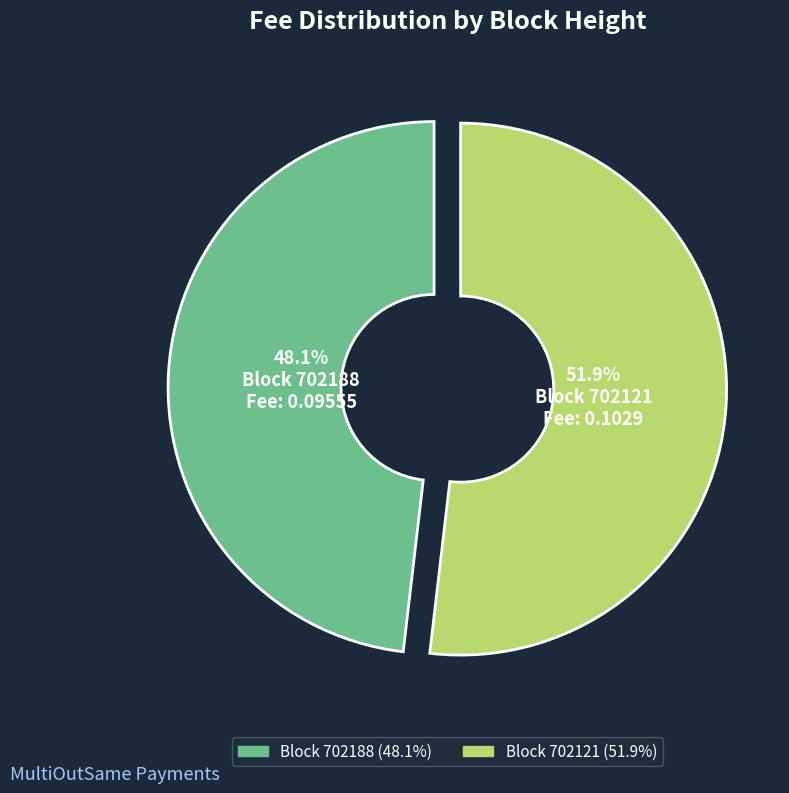

What portion of the pie excludes Block 702188?

51.9%